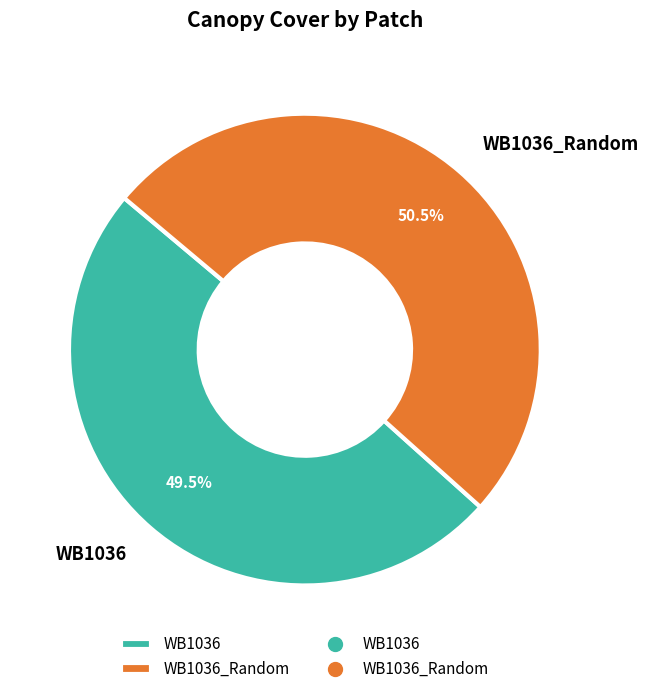

What is the total percentage of WB1036 and WB1036_Random?

100.0%